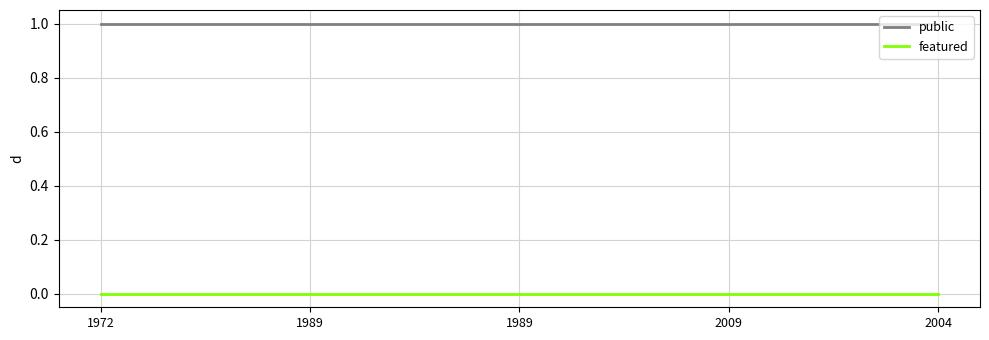

What are all the series names shown in the legend?

public, featured